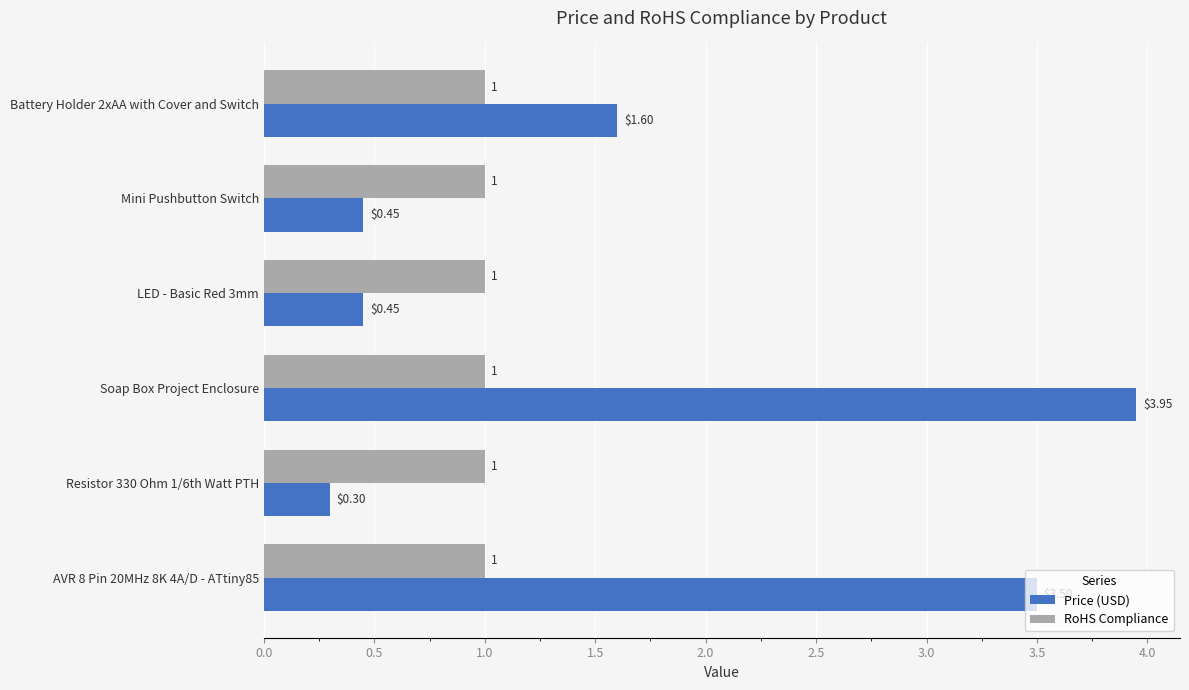

How many categories are shown in the chart?

6